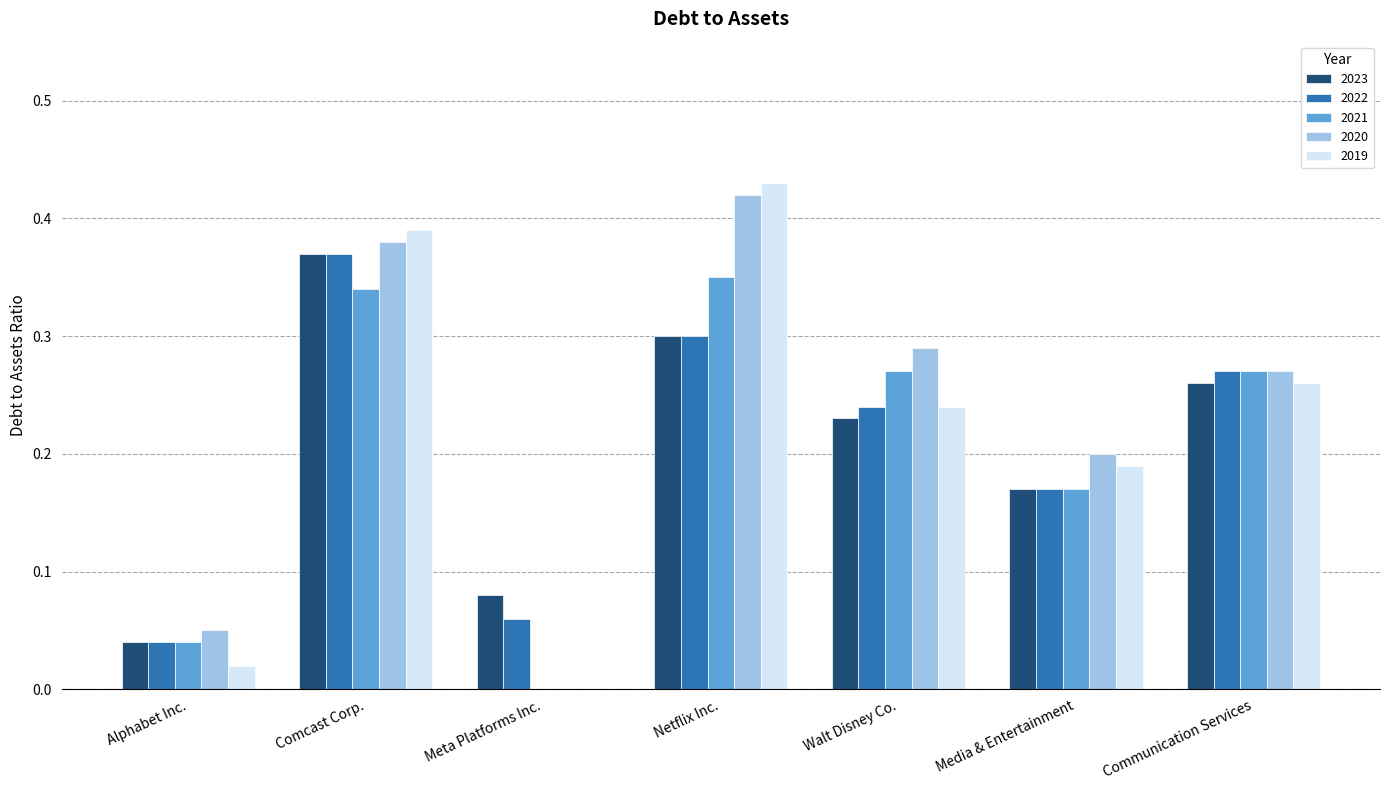

Between Netflix Inc. and Media & Entertainment, which series saw the biggest shift?

2019